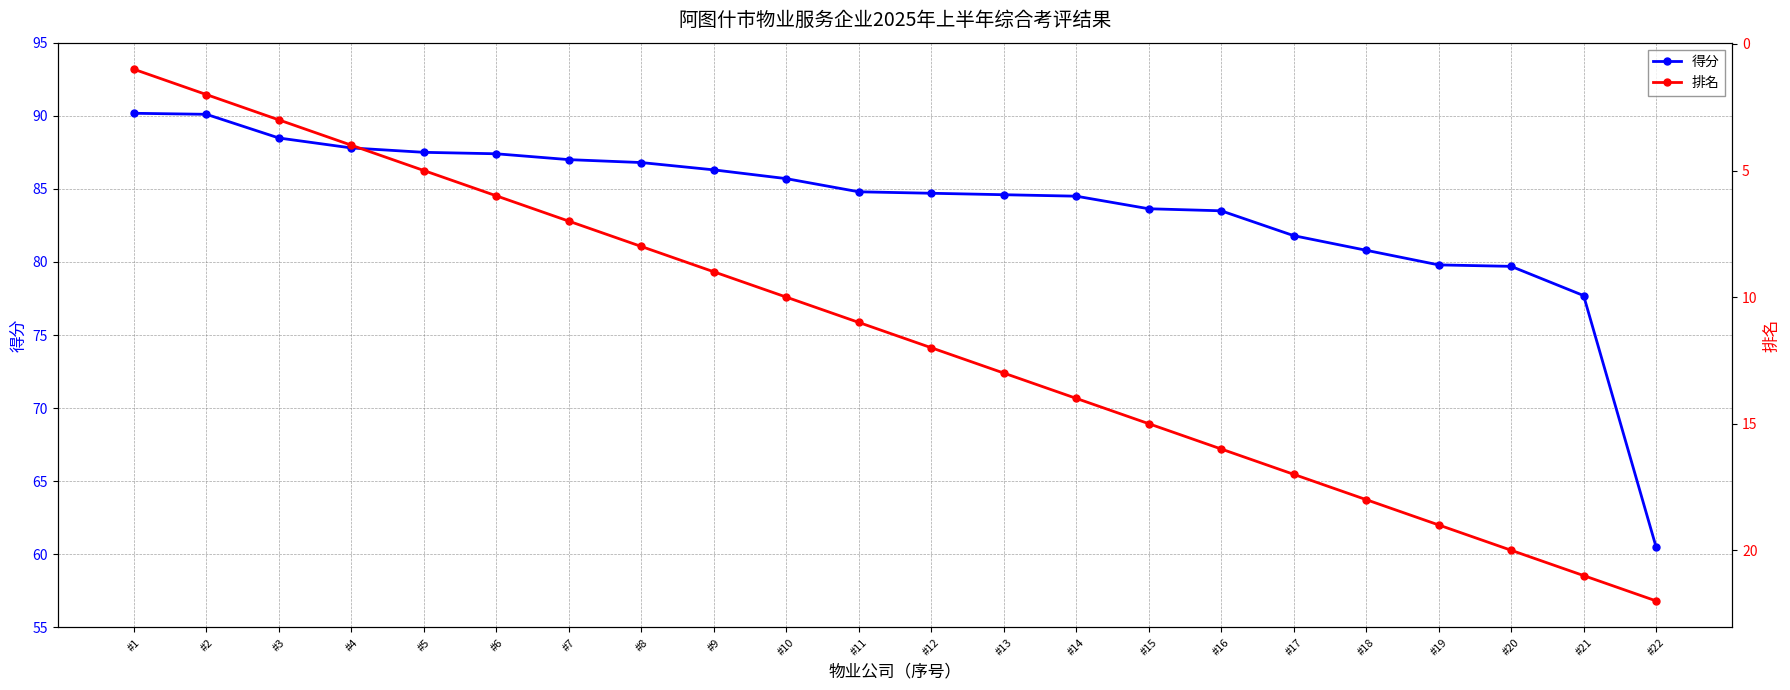

Is this an area chart (filled region under the line)?

No